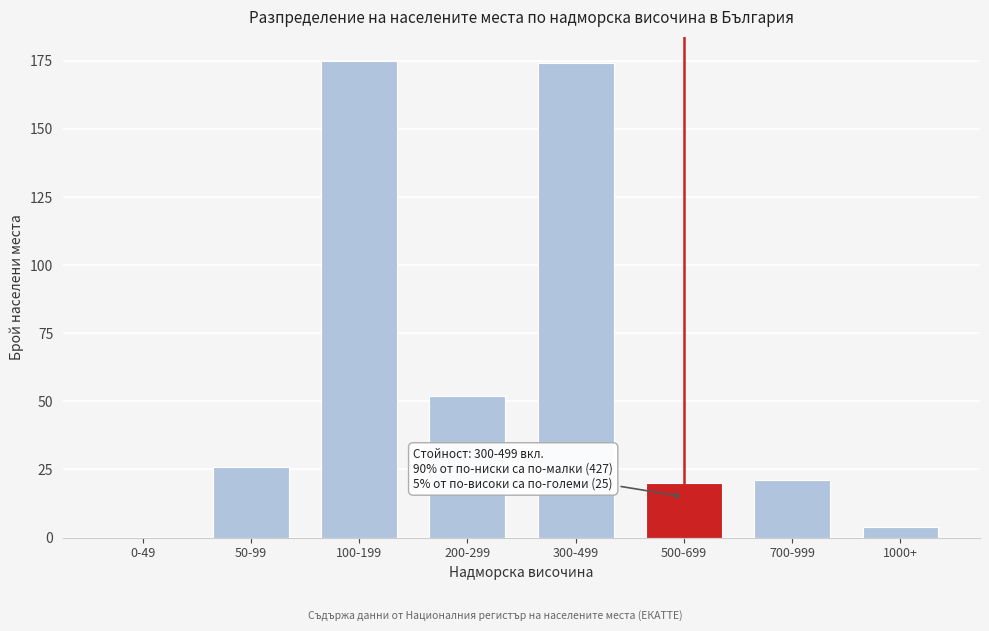

Reading left to right, what are all the values shown in this chart?

0-49=0	50-99=26	100-199=175	200-299=52	300-499=174	500-699=20	700-999=21	1000+=4